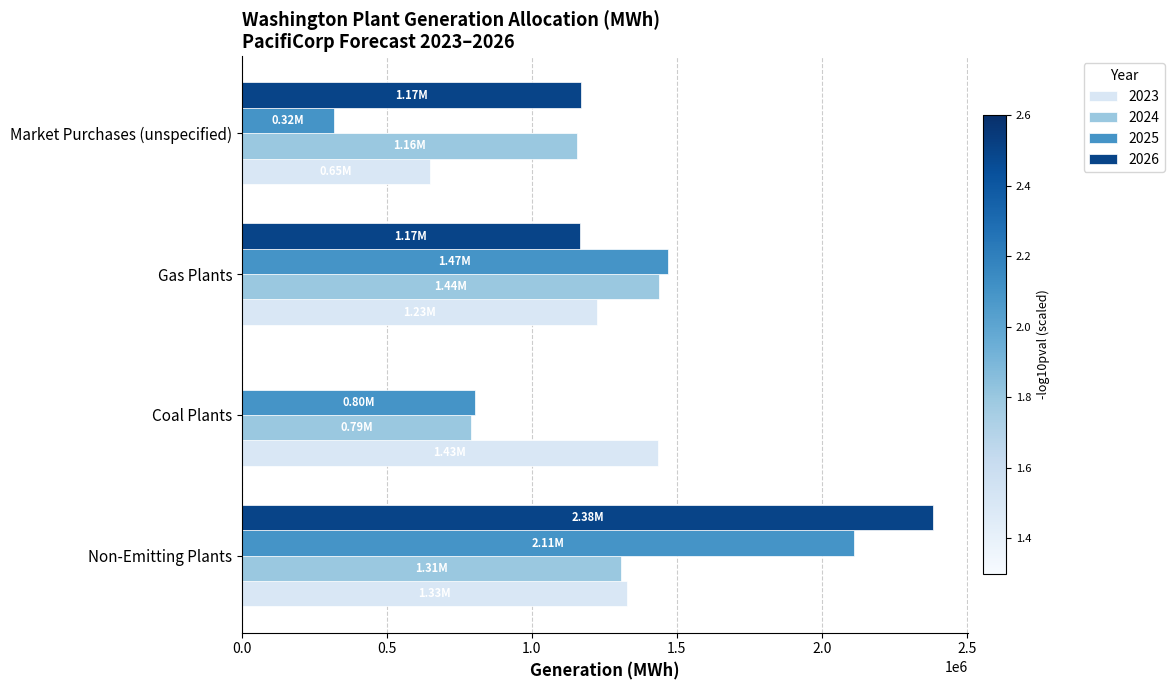

Which category has the highest value in the 2024 series?

Gas Plants